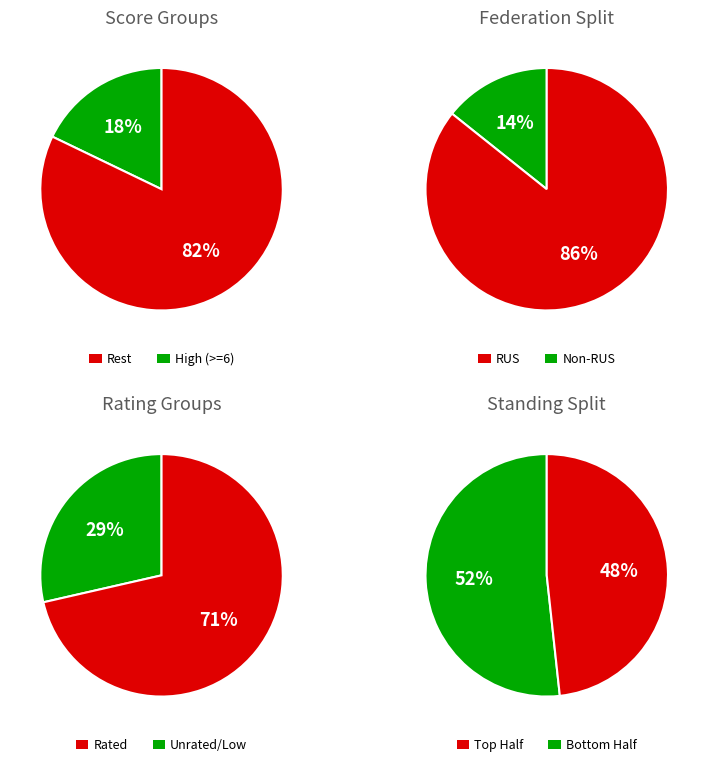

Which category accounts for the majority?

RUS